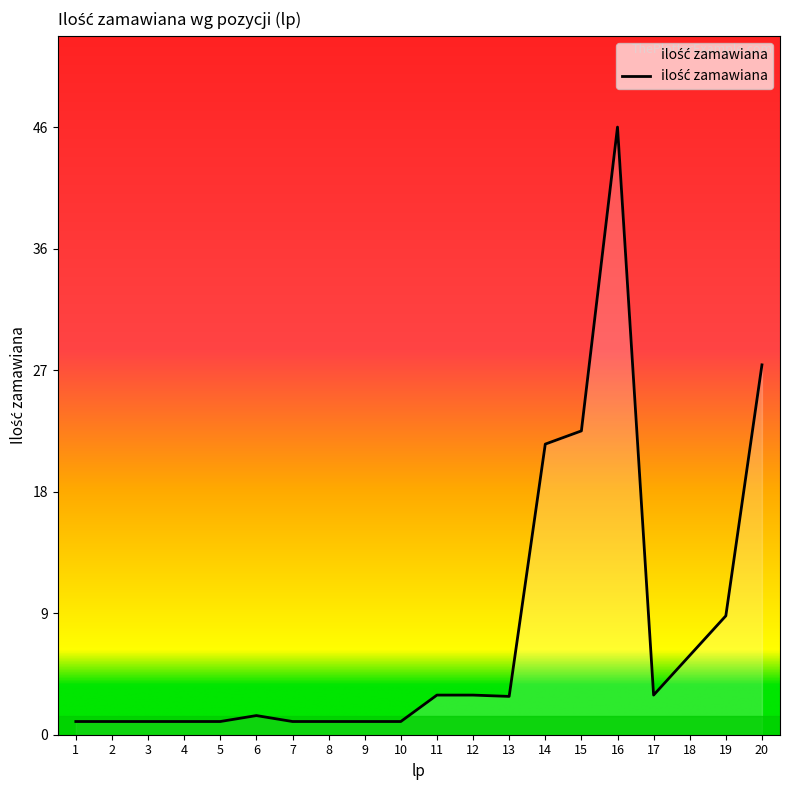

What is the difference between the maximum and minimum values?

45.0